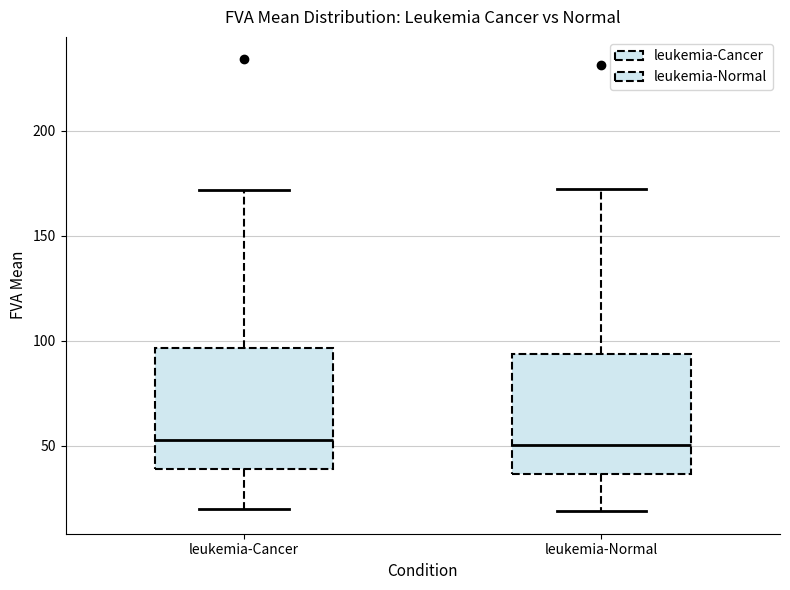

Reading left to right, read every box against the y-axis: the position of its median line, the range the box covers, and the ends of its whiskers. The values are not printed on the chart, so give them approximately, as read against the axis.

leukemia-Cancer: median 55, box 40 to 95, whiskers 20 to 170
leukemia-Normal: median 50, box 35 to 95, whiskers 20 to 170